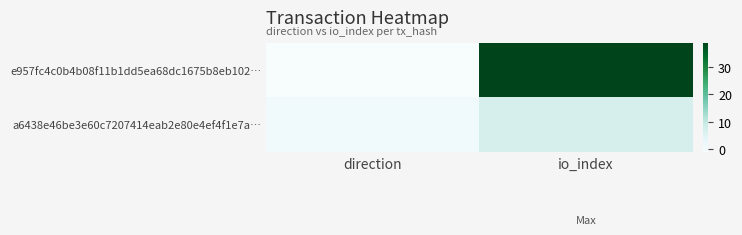

Between direction and io_index, which series saw the biggest shift?

e957fc4c0b4b08f11b1dd5ea68dc1675b8eb102…